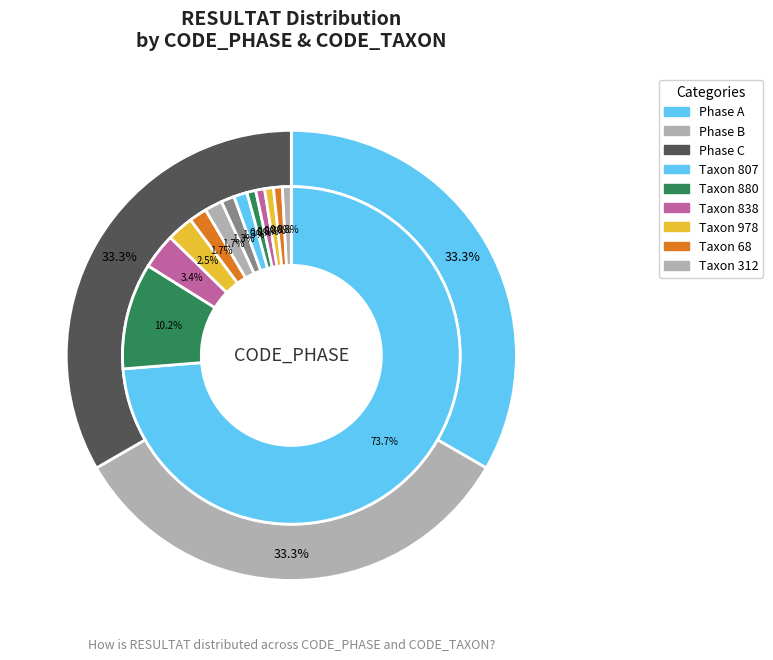

Do 838 and 245 together represent more than half of the pie?

No